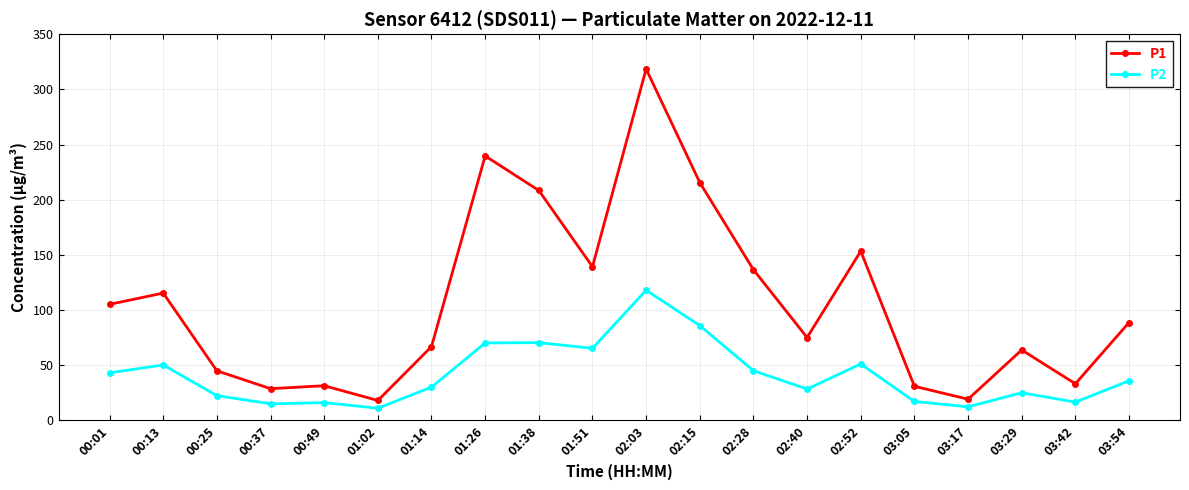

What is the difference between the highest and lowest values at 01:14?

36.7